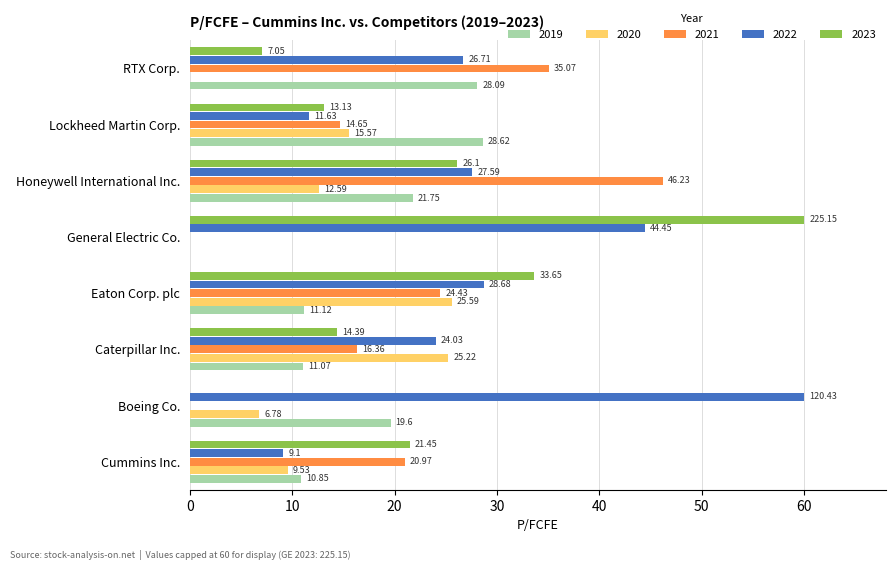

What is the difference between the 2021 values at Cummins Inc. and Caterpillar Inc.?

4.6